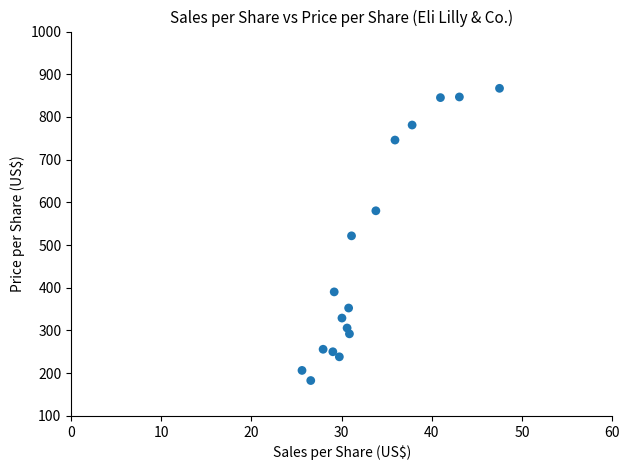

What is the range of X values (max minus min)?

21.9